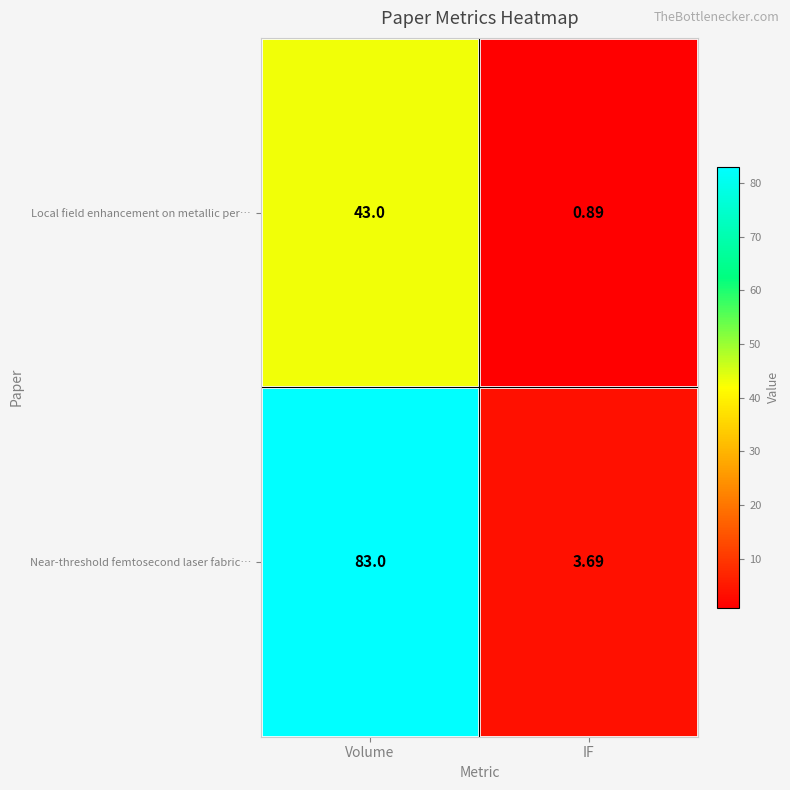

At which category does the chart reach its peak across all series?

Volume